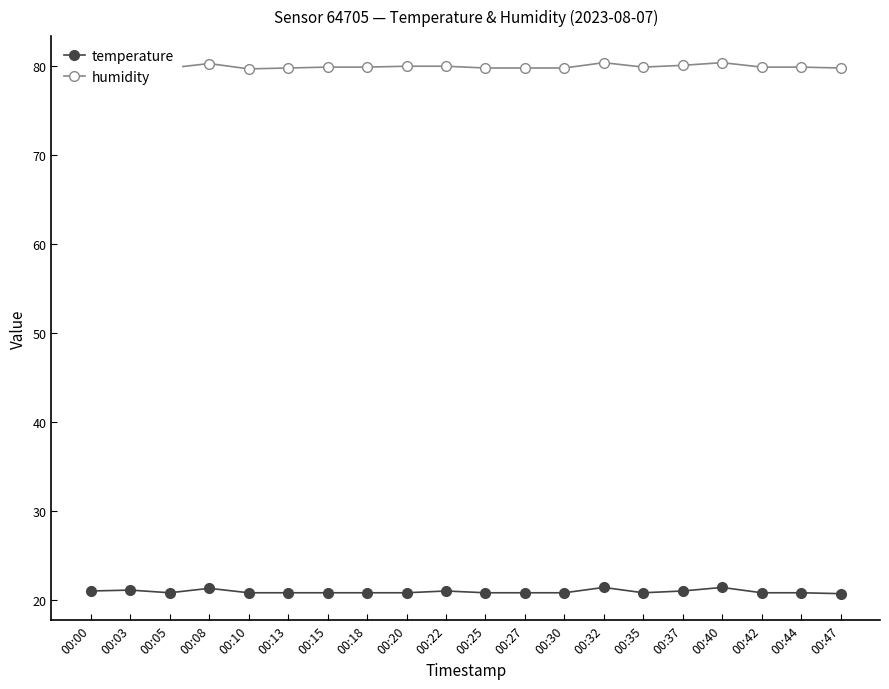

True or false: temperature and humidity cross at least once.

False